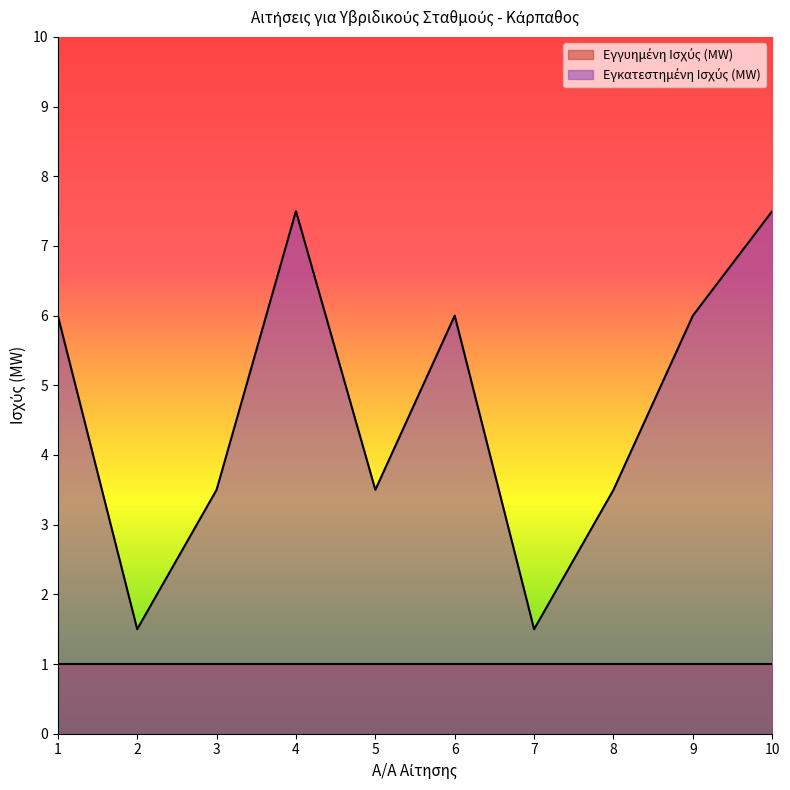

Which category has the highest value across all series?

4